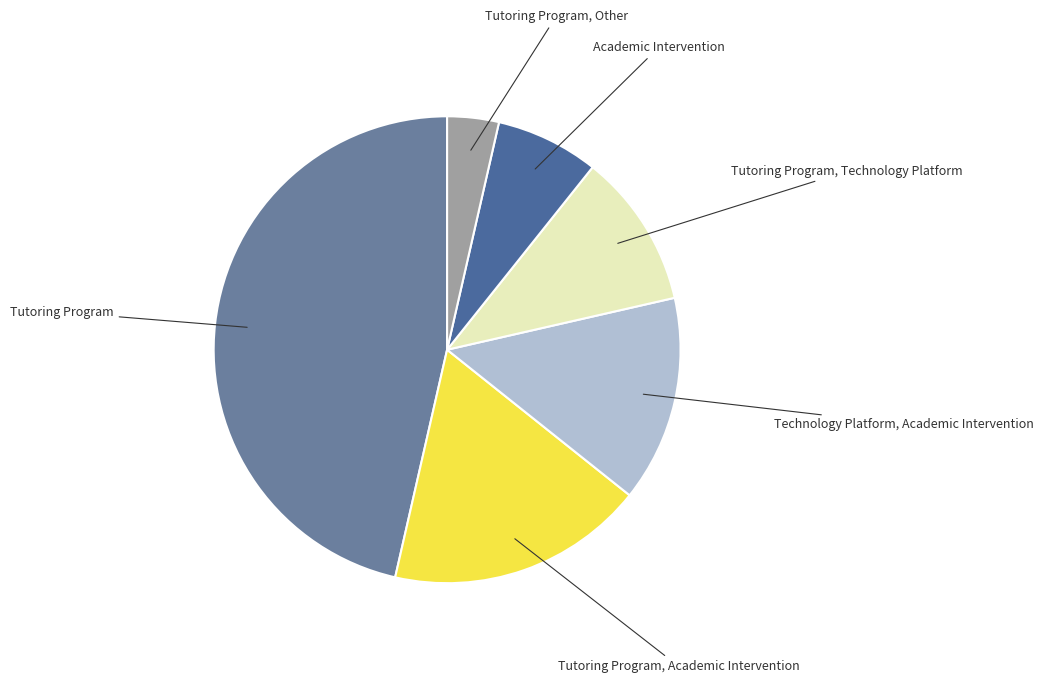

The Tutoring Program, Academic Intervention slice represents 29% of the pie. True or false?

False